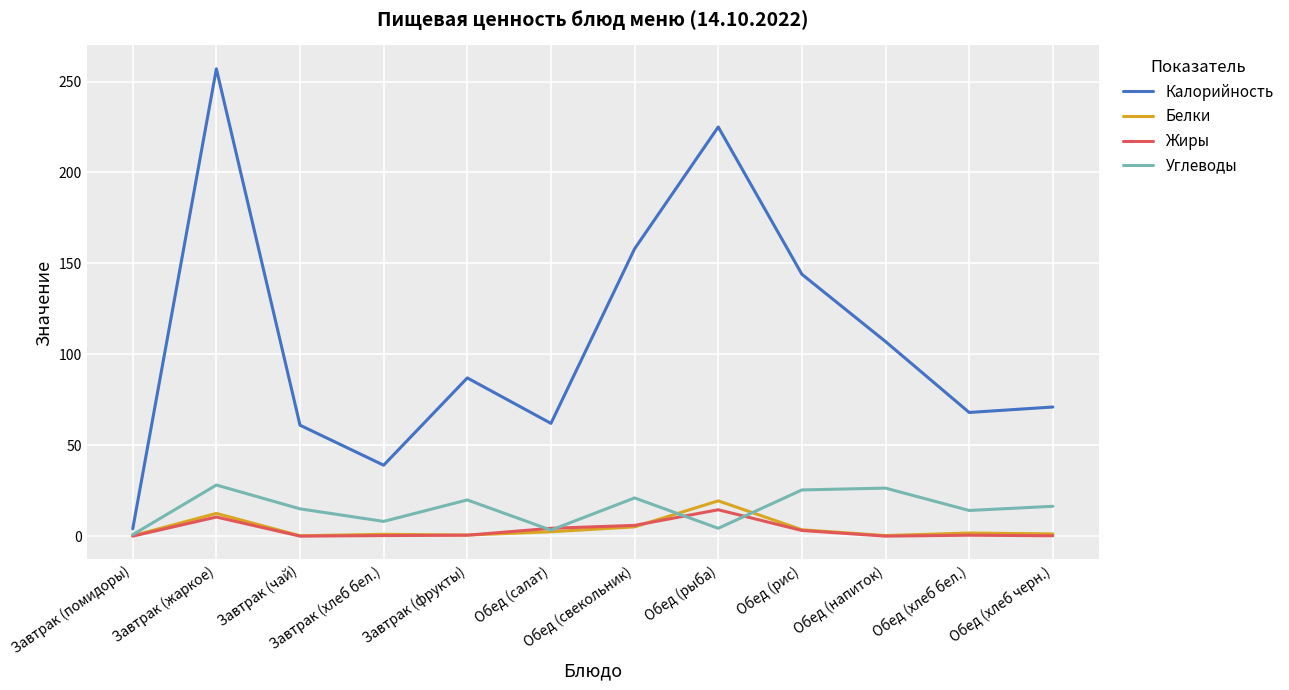

At which category is the sum across all series the highest?

Завтрак (жаркое)